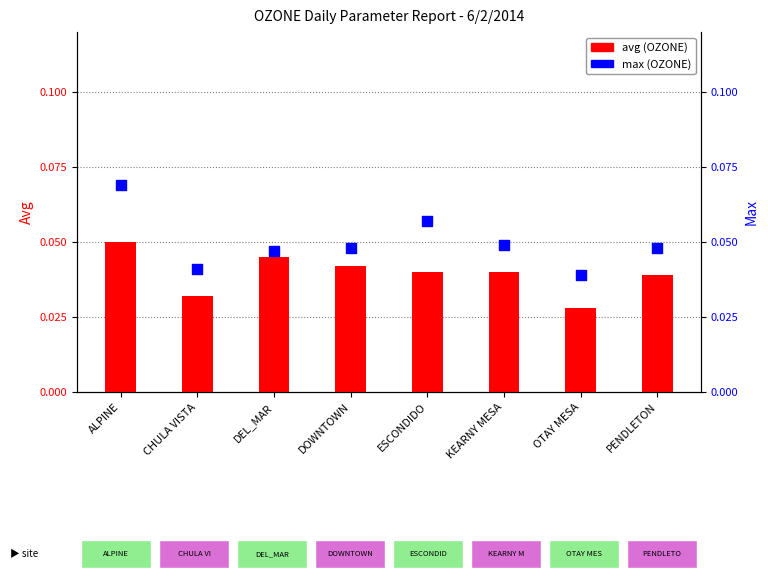

Which series has the largest total across all categories?

max (OZONE)